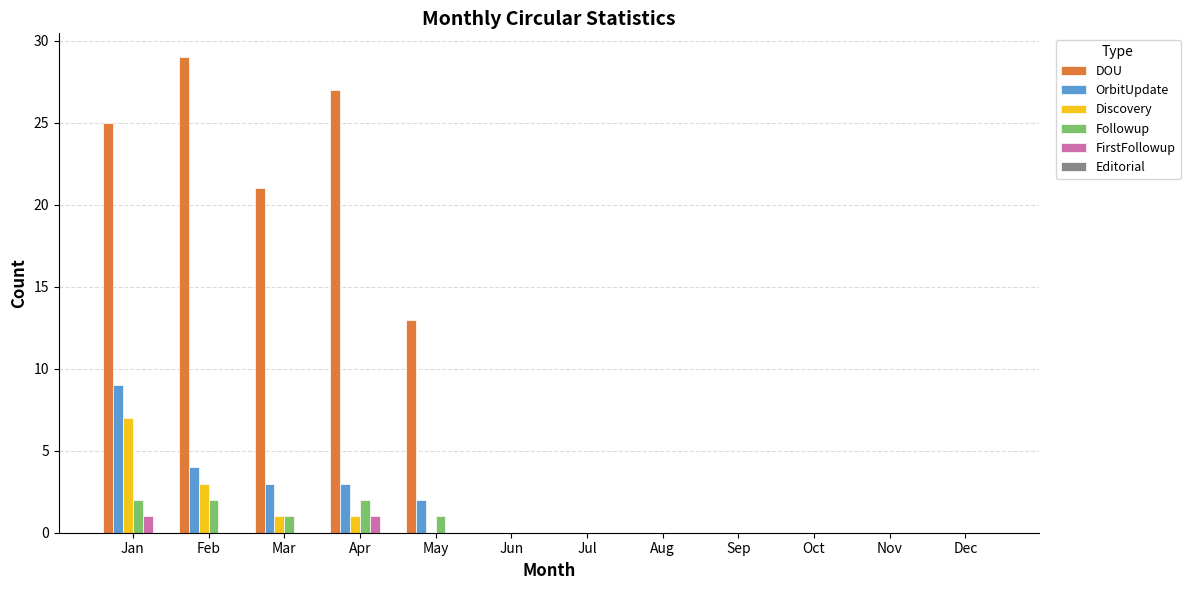

Is it true that OrbitUpdate equals 0 at Aug?

True